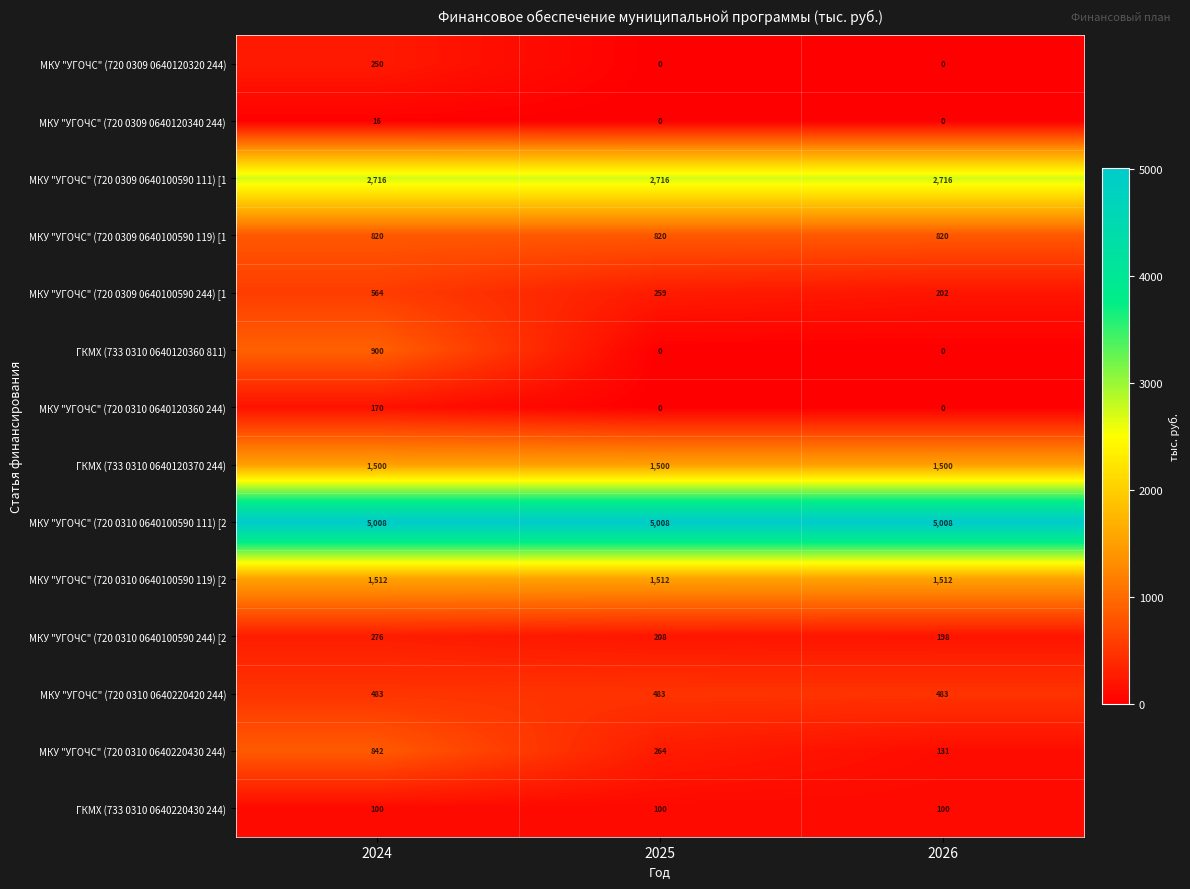

What is the difference between the maximum and second lowest values in the МКУ "УГОЧС" (720 0309 0640100590 244) [1 series?

305